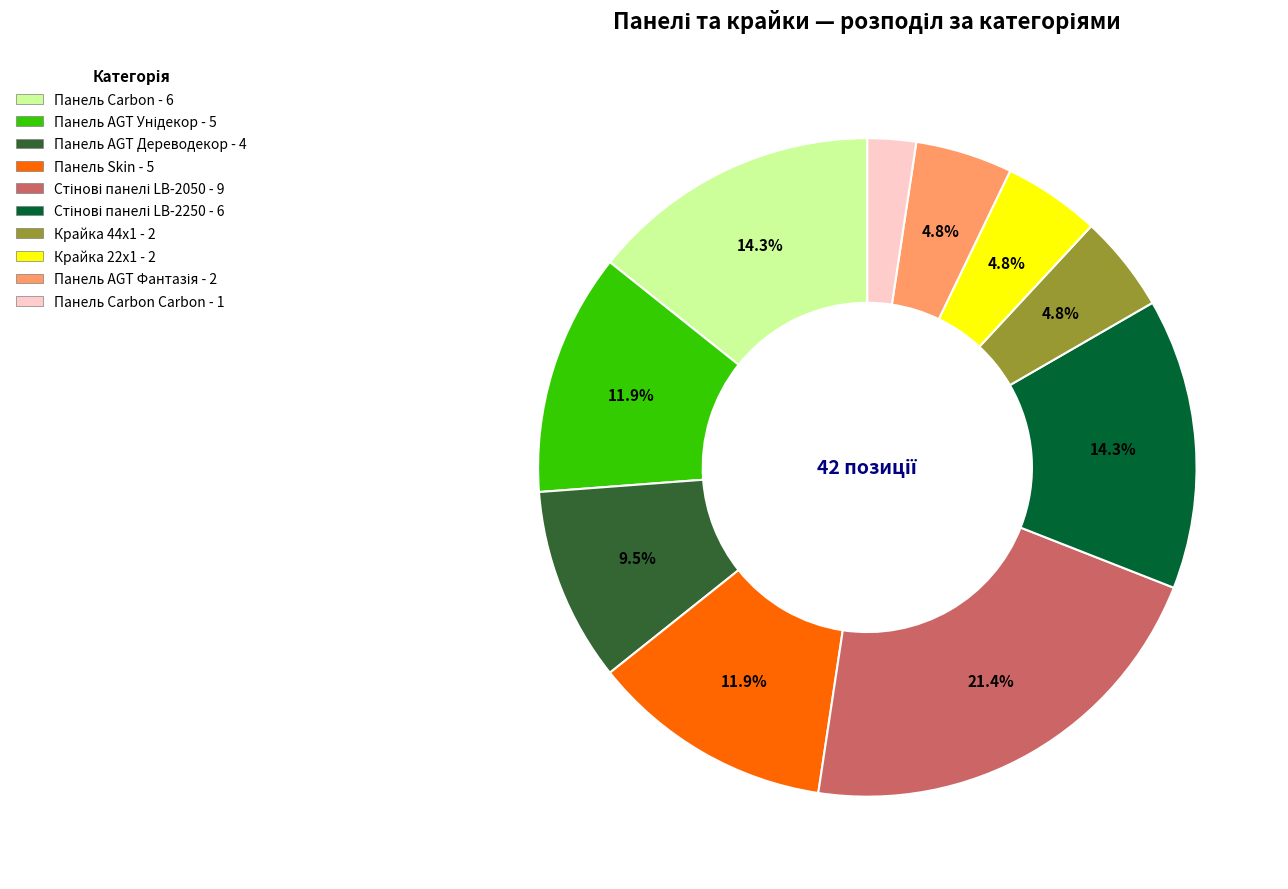

Is there a majority slice in this chart?

No